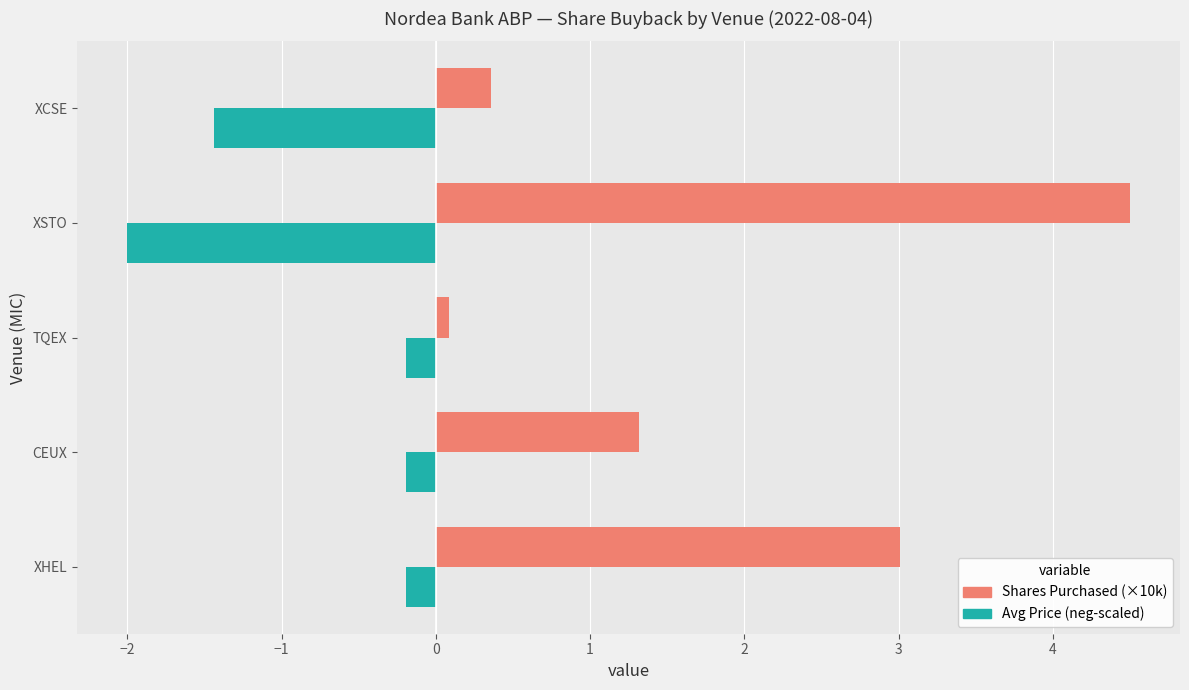

The Shares Purchased (×10k) series shows 0.4 at XCSE. True or false?

True